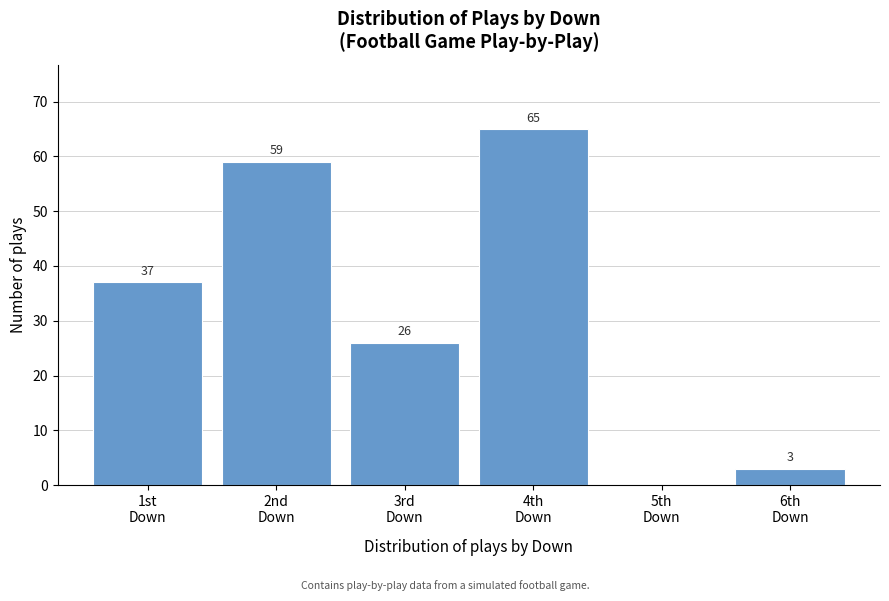

What is the sum of all values?

190